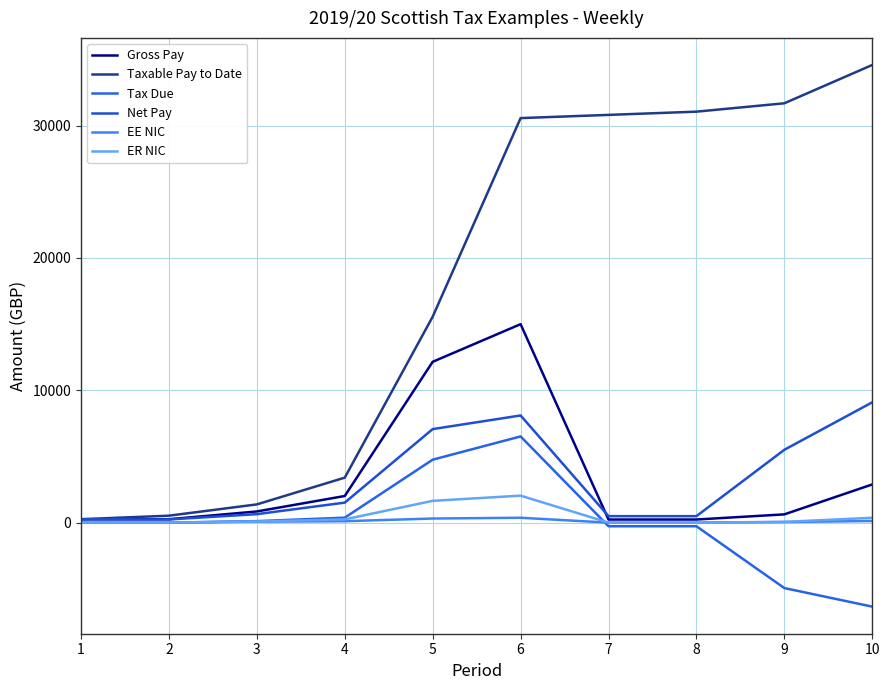

What is the value of the ER NIC point at the 9th from the left?

64.4